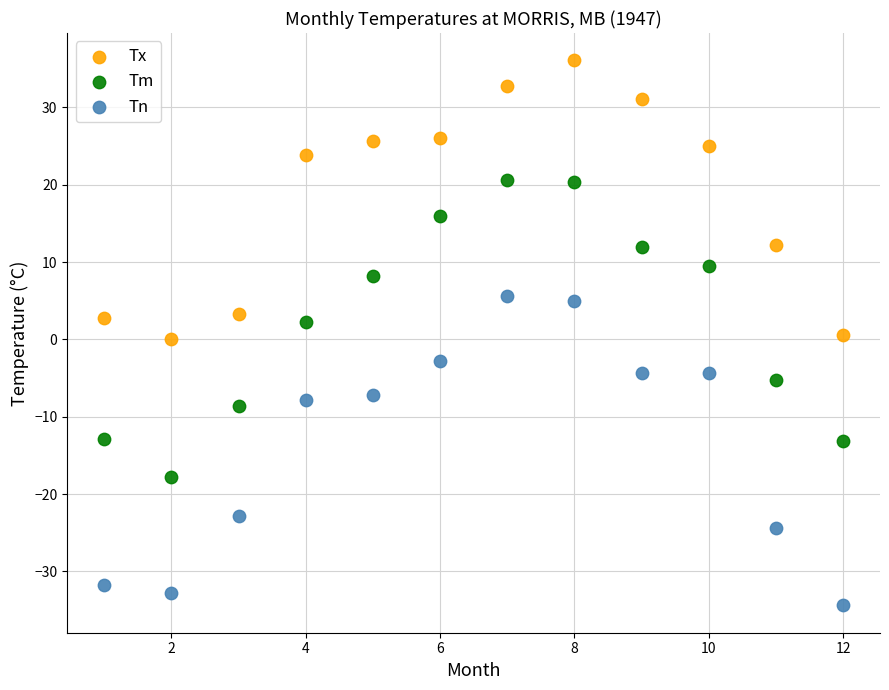

What are all the series names shown in the legend?

Tx, Tm, Tn